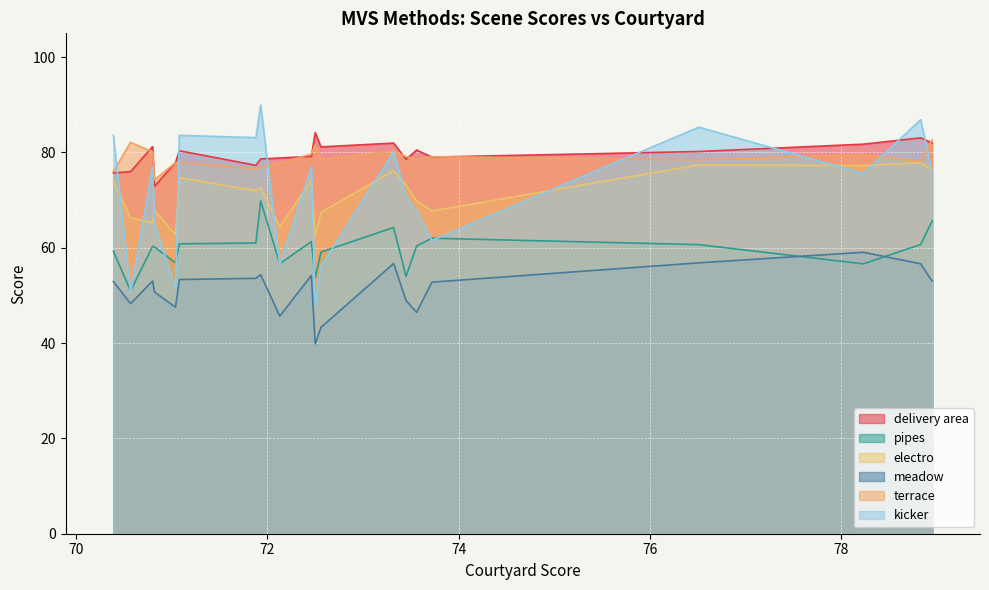

What is the maximum value shown in the chart?

89.9